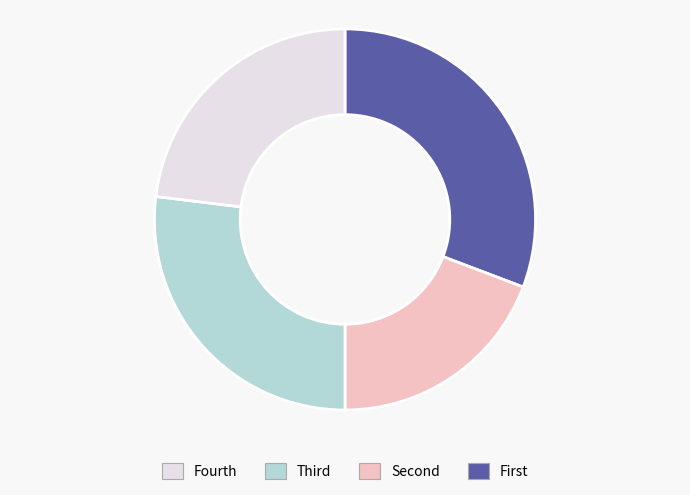

Does any single category account for the majority?

No